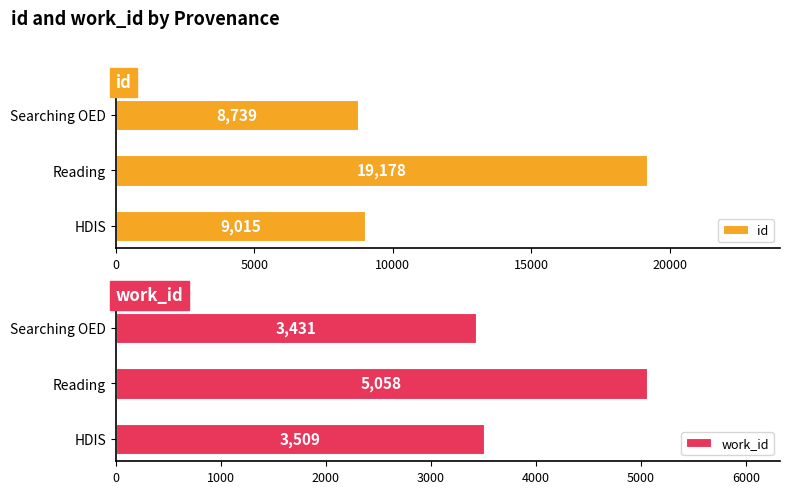

At which label is id closest to 13958?

HDIS